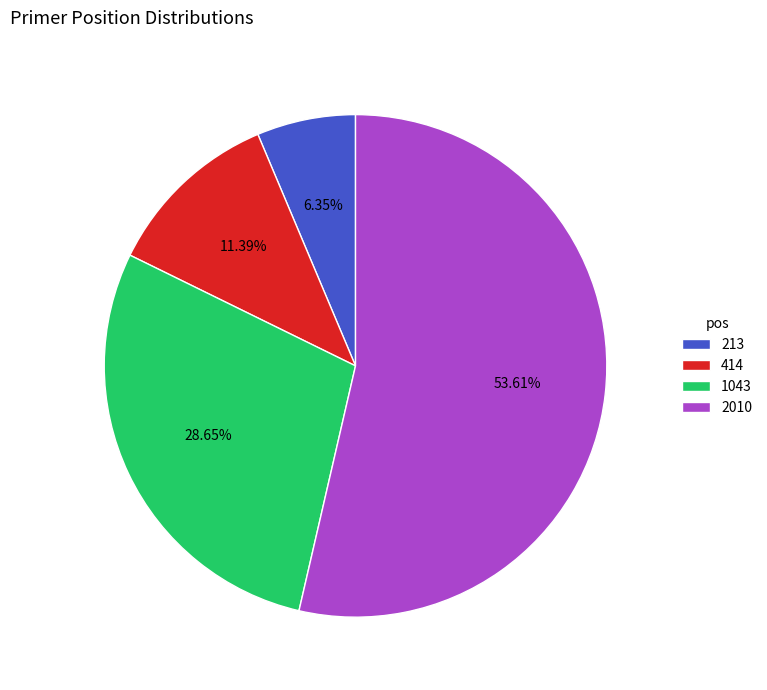

Is the sum of 213 and 414 greater than half?

No